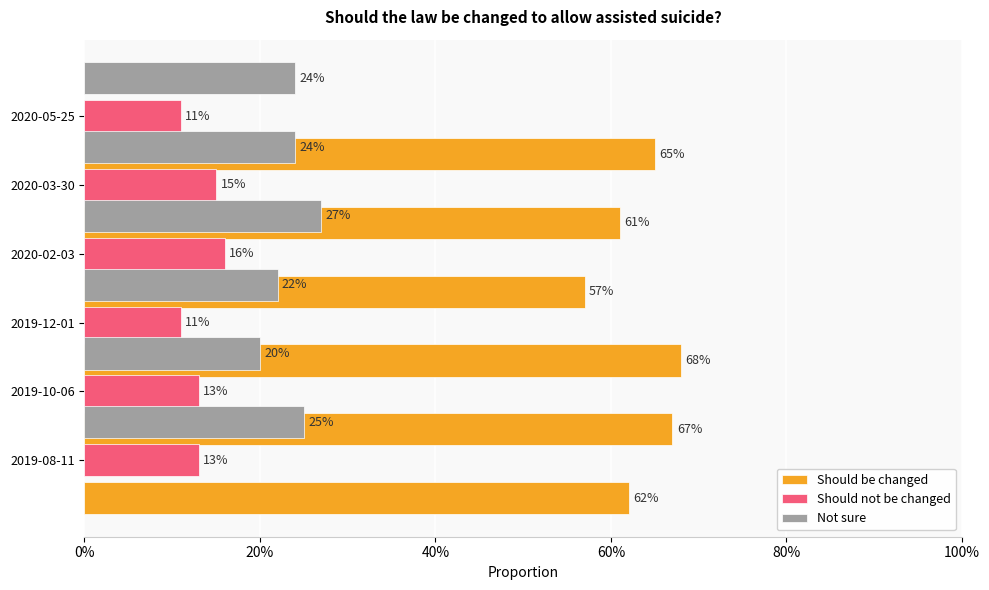

Does the chart contain any negative values?

No